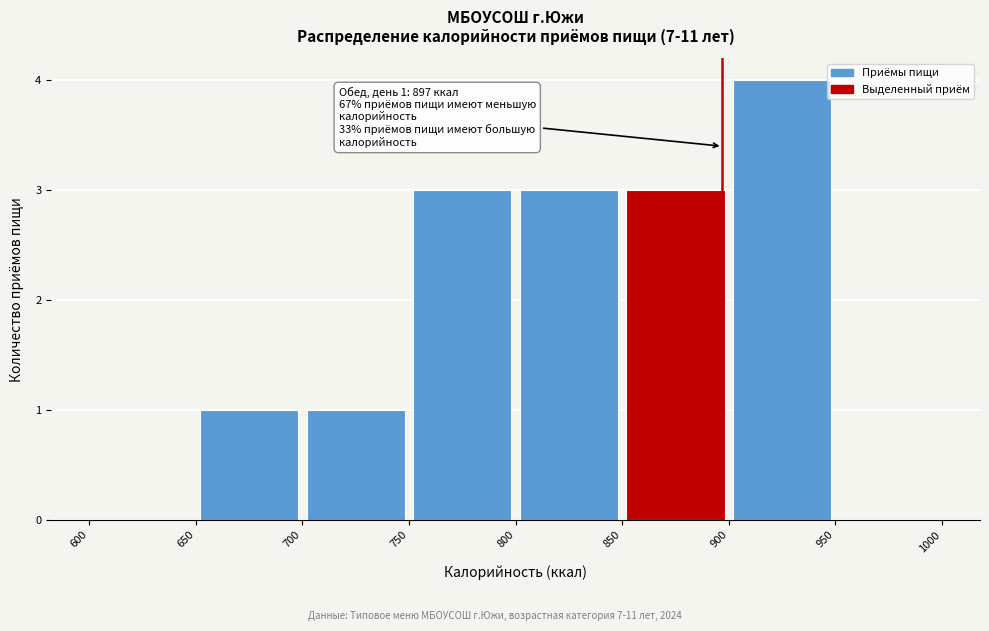

Which range on the x-axis has the tallest bar?

900 to 950